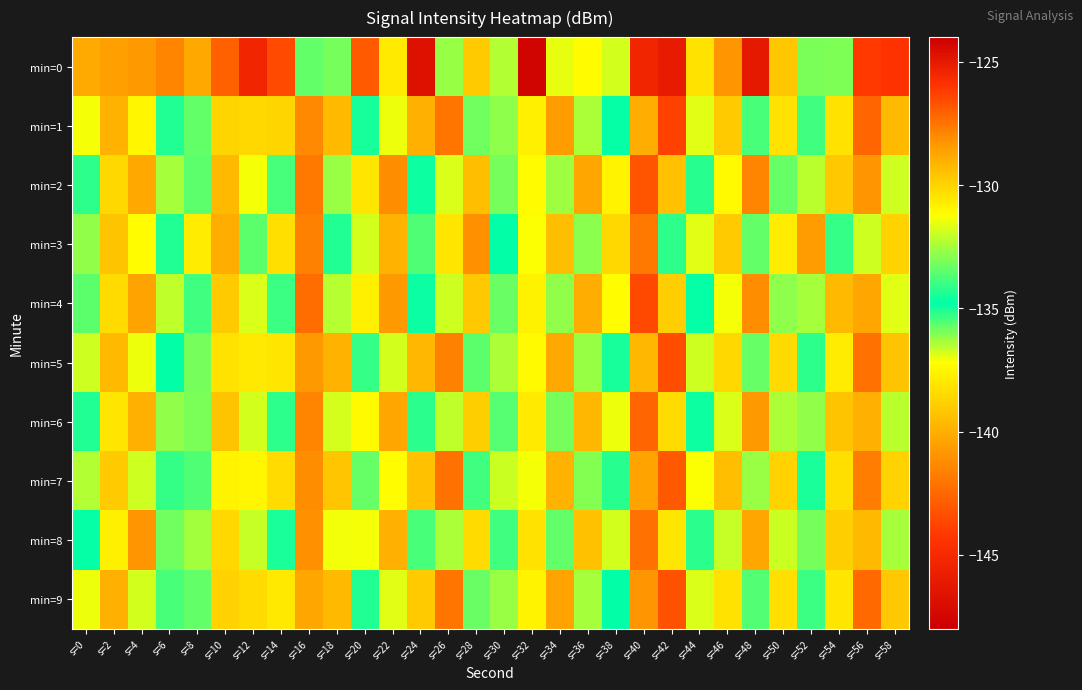

Rank the series at s=16 from lowest to highest value.

min=0, min=9, min=5, min=8, min=7, min=1, min=6, min=3, min=2, min=4